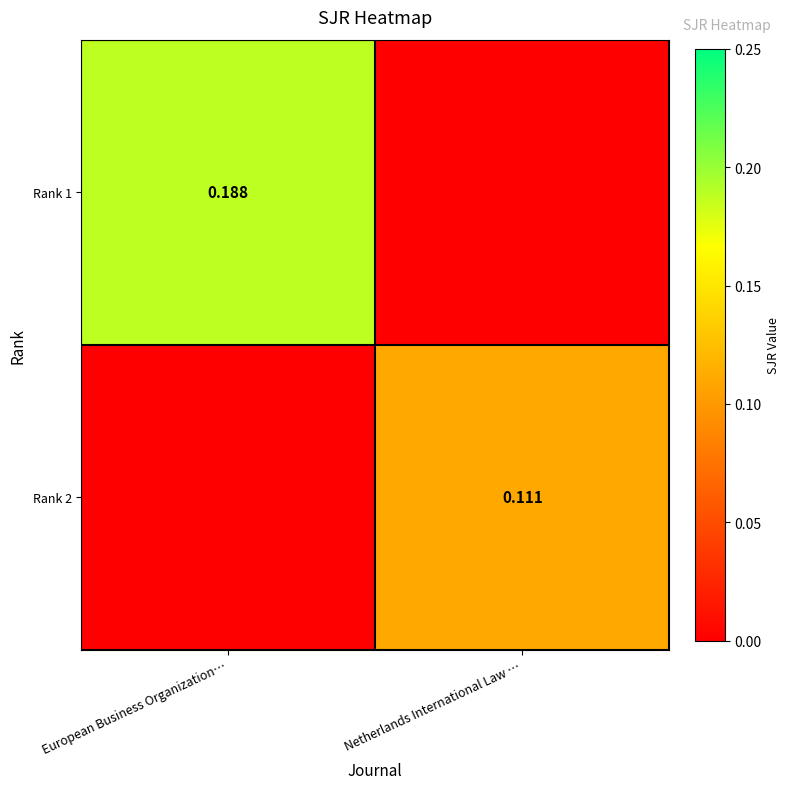

How many positive values does the Rank 2 series have?

1